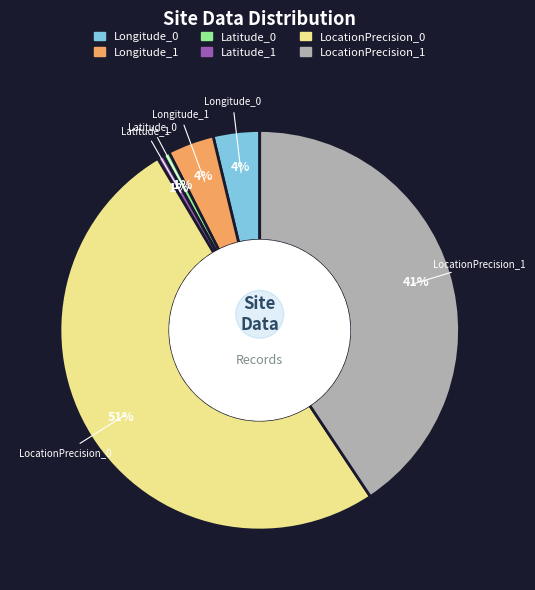

How many slices are in this pie chart?

6